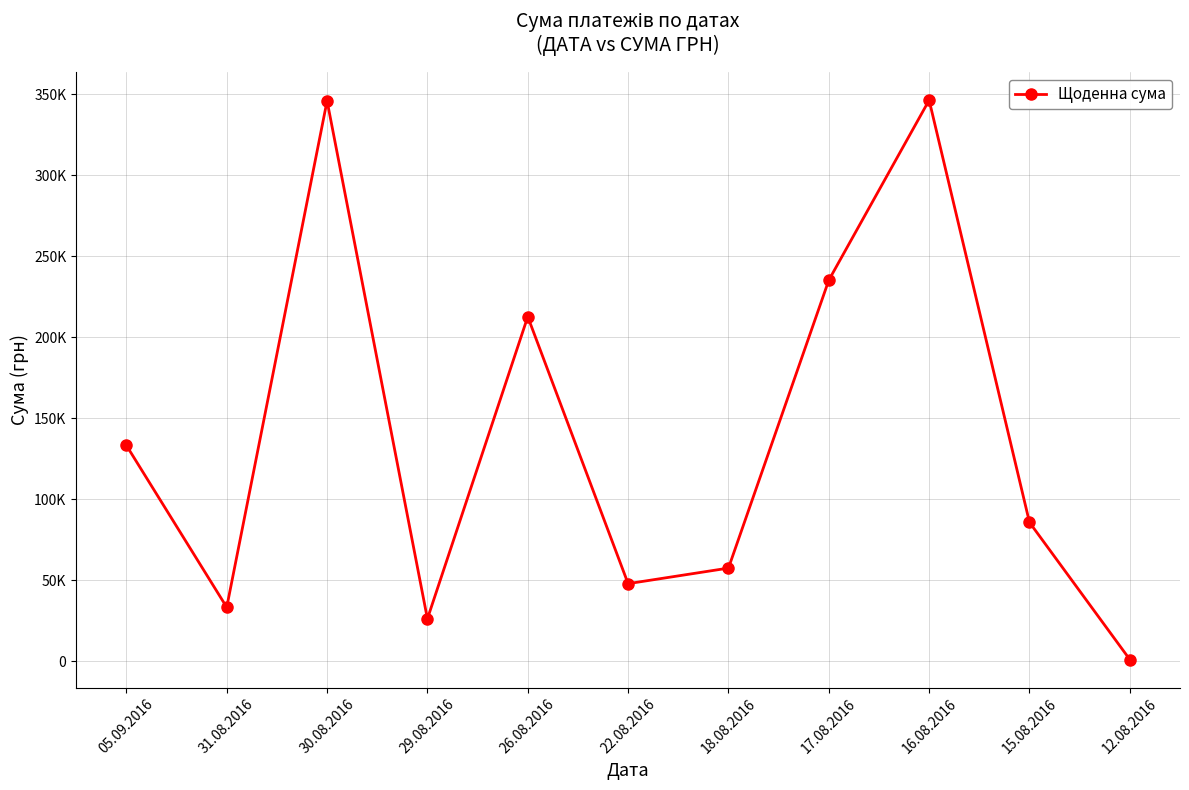

Is this an area chart (filled region under the line)?

No